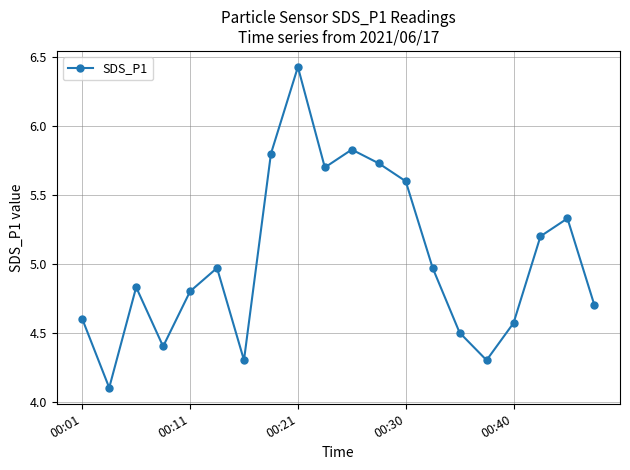

How many points are higher than both their immediate neighbors (excluding endpoints)?

5